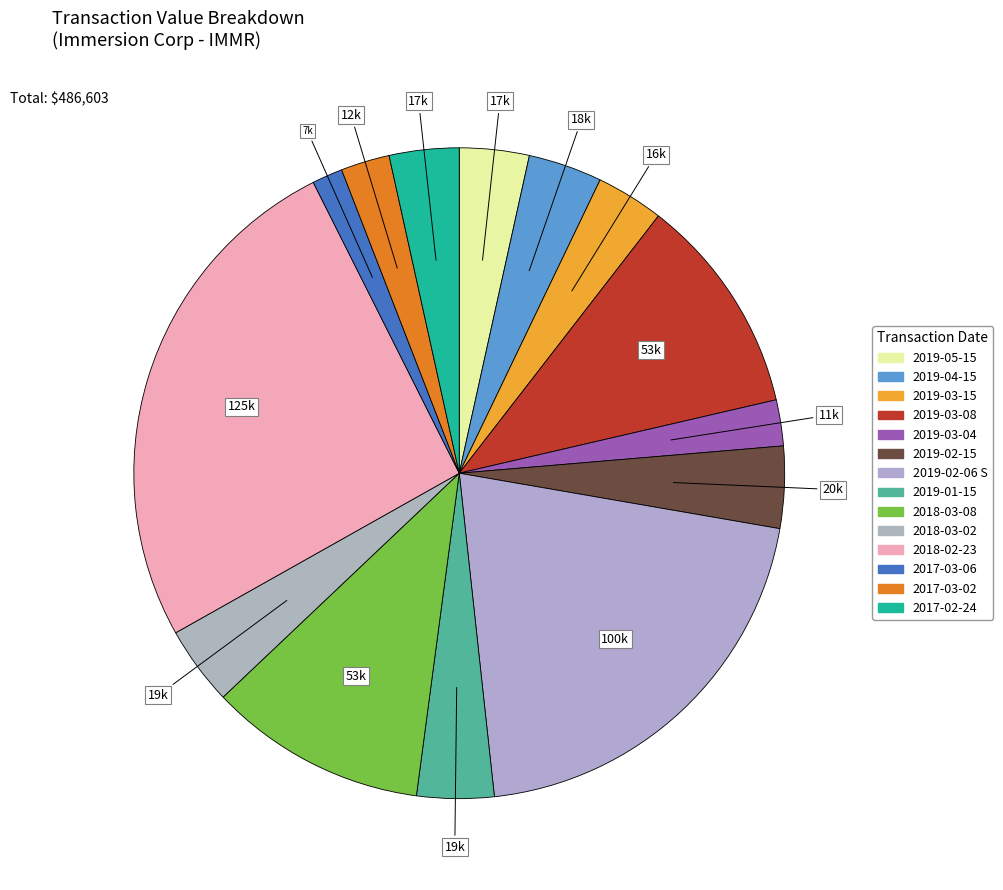

How many slices are in this pie chart?

14